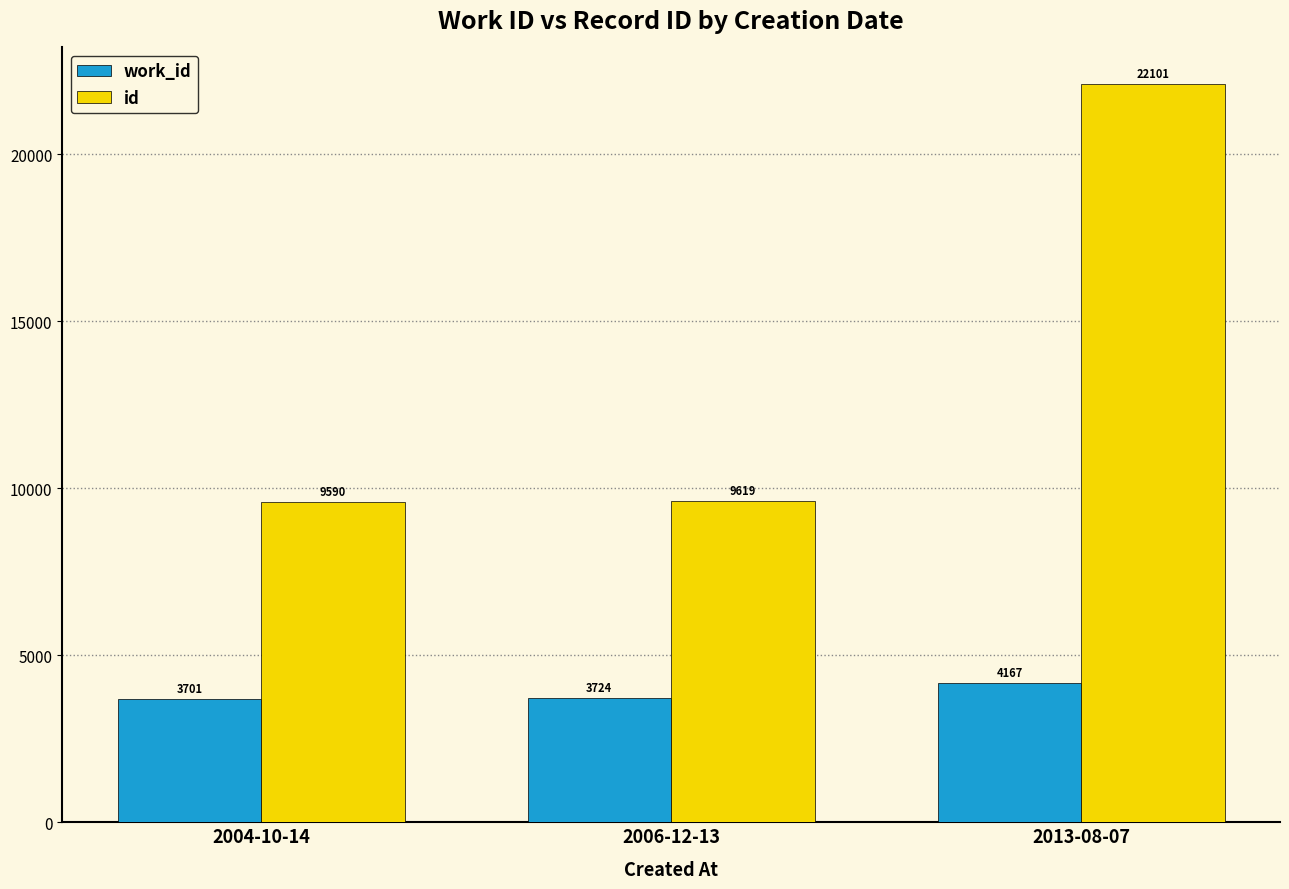

What is the minimum value for work_id?

3701